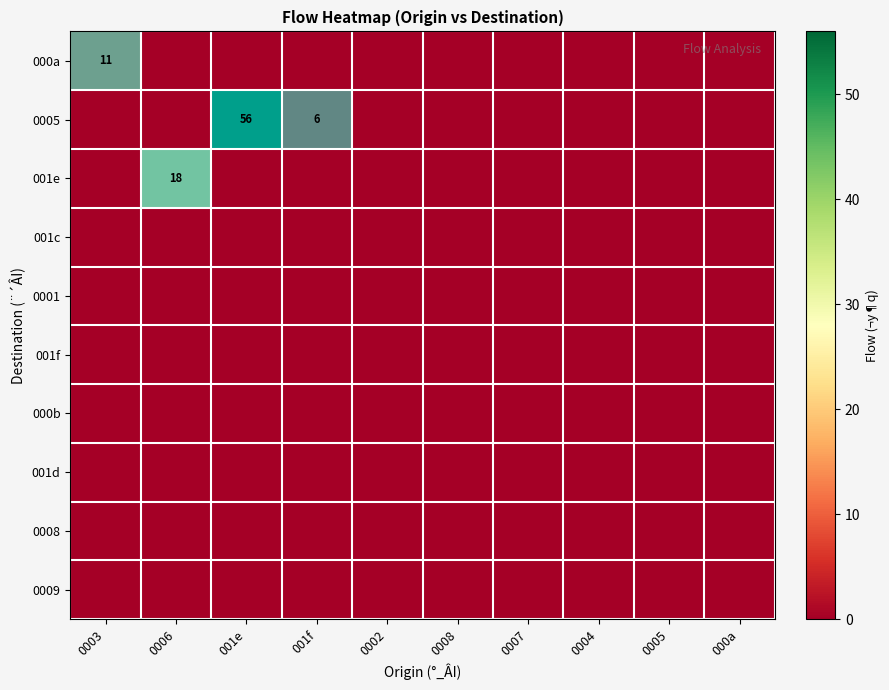

The 0005 series shows 6 at 001f. True or false?

True